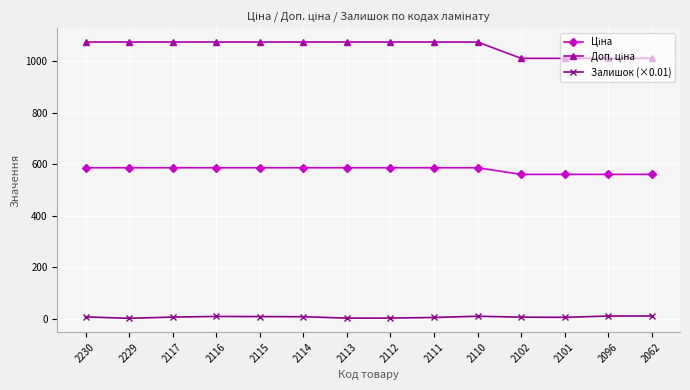

What is the average value of the Залишок (×0.01) series?

6.0